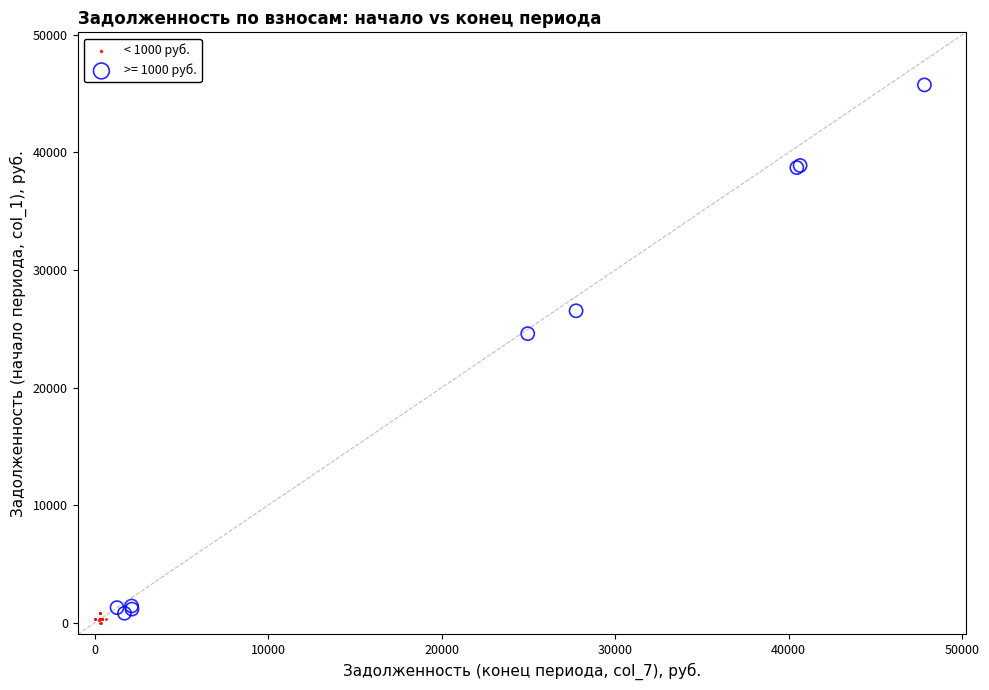

Which series has the largest Y range (max minus min)?

>= 1000 руб.